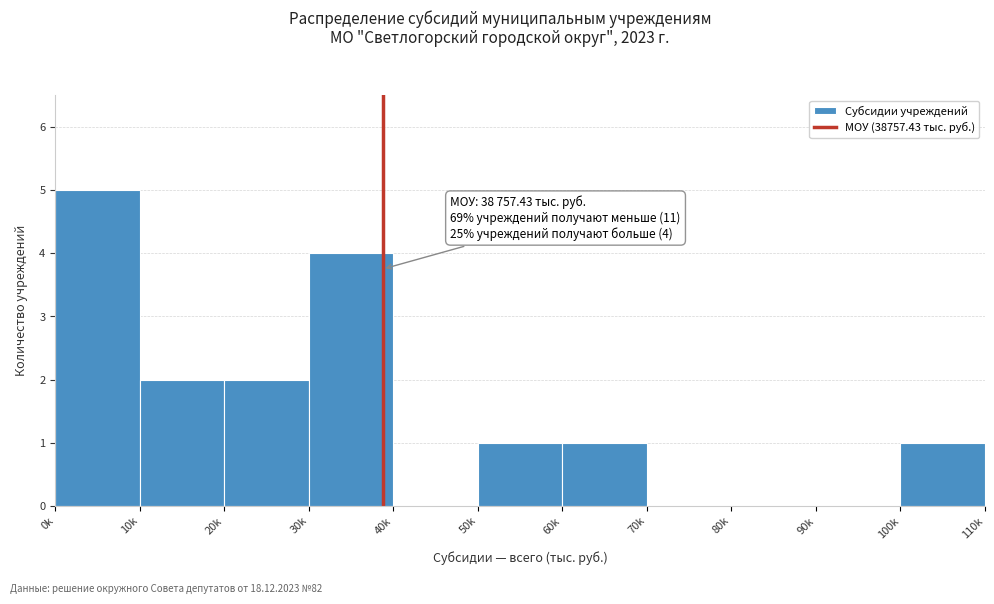

Reading right to left, transcribe all the data shown in this chart.

100k=1	90k=0	80k=0	70k=0	60k=1	50k=1	40k=0	30k=4	20k=2	10k=2	0k=5